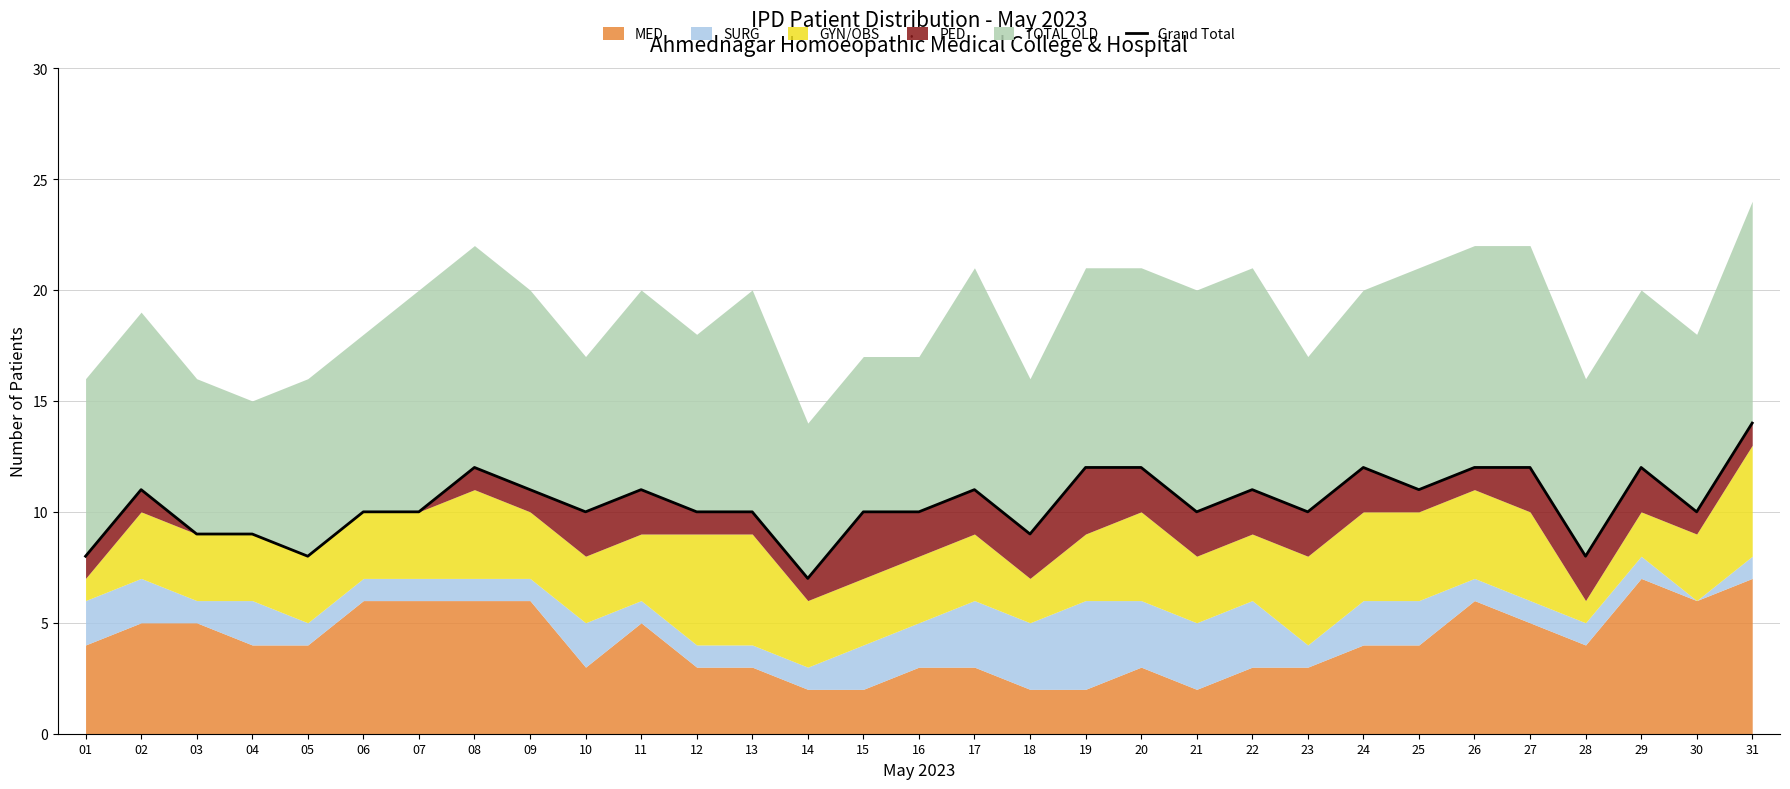

How many data points does each series have?

31